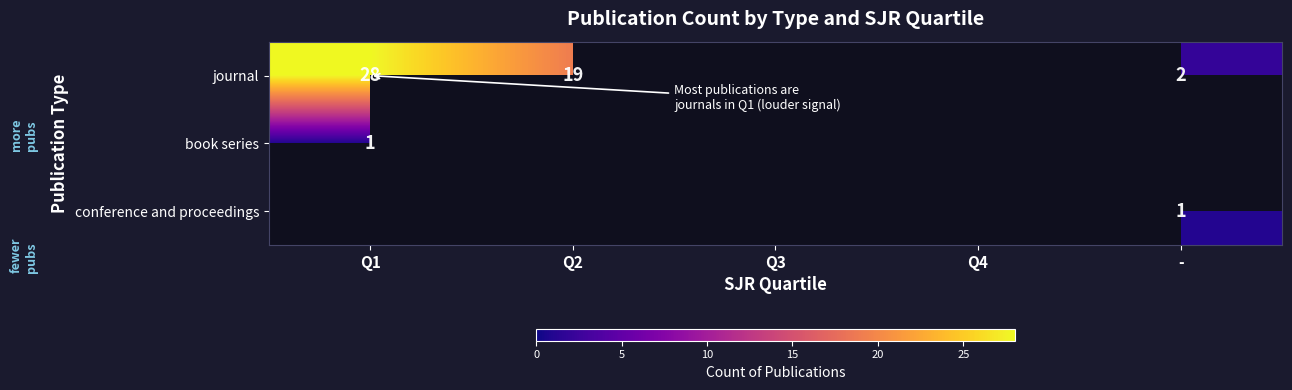

Is it true that book series equals 1 at Q1?

True